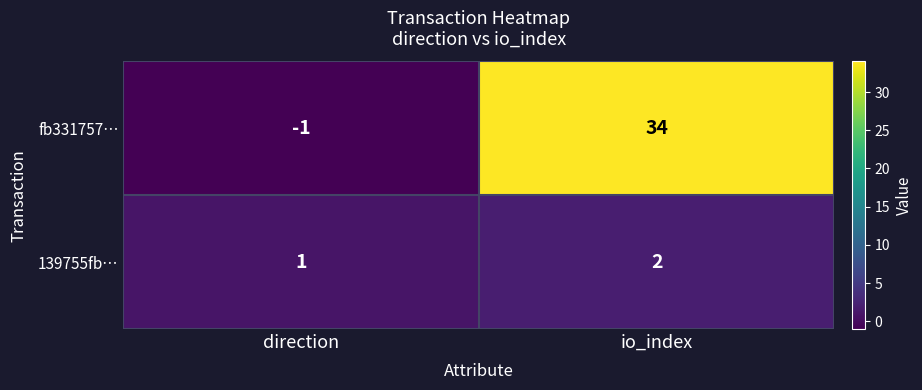

Which series has the largest total across all categories?

fb331757…